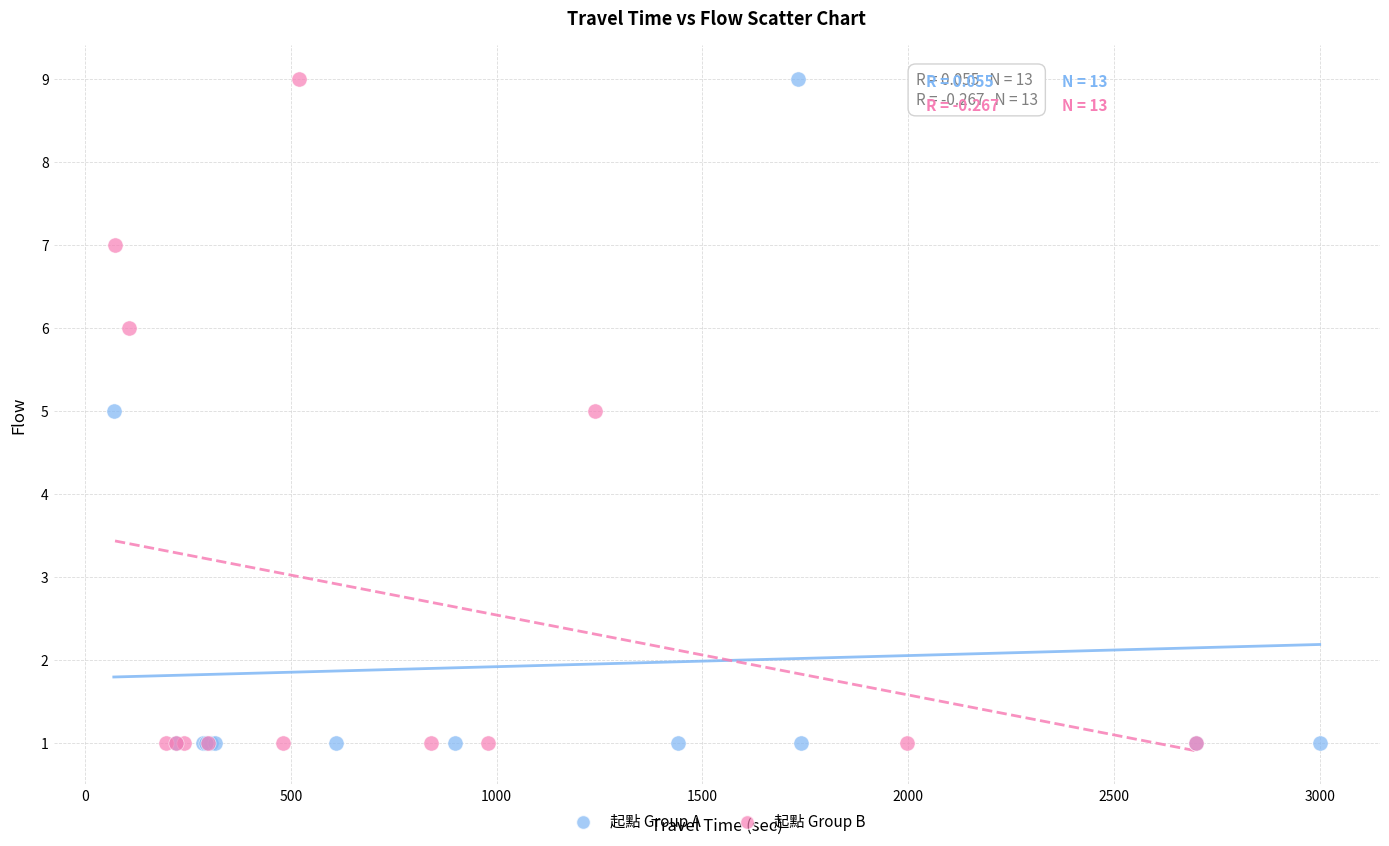

What are all the series names shown in the legend?

起點 Group A, 起點 Group B